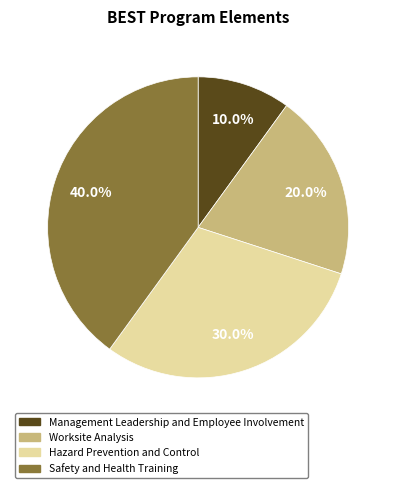

What percentage is the Safety and Health Training slice, to the nearest percent?

40%